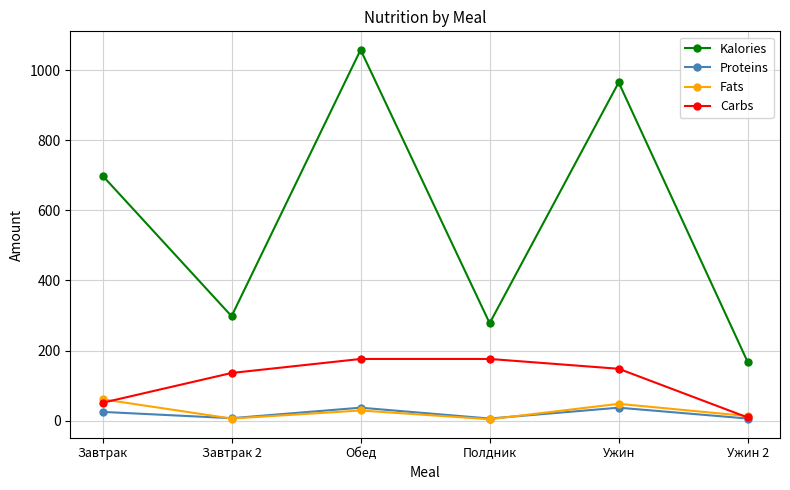

At which category does Fats reach its first local valley?

Завтрак 2